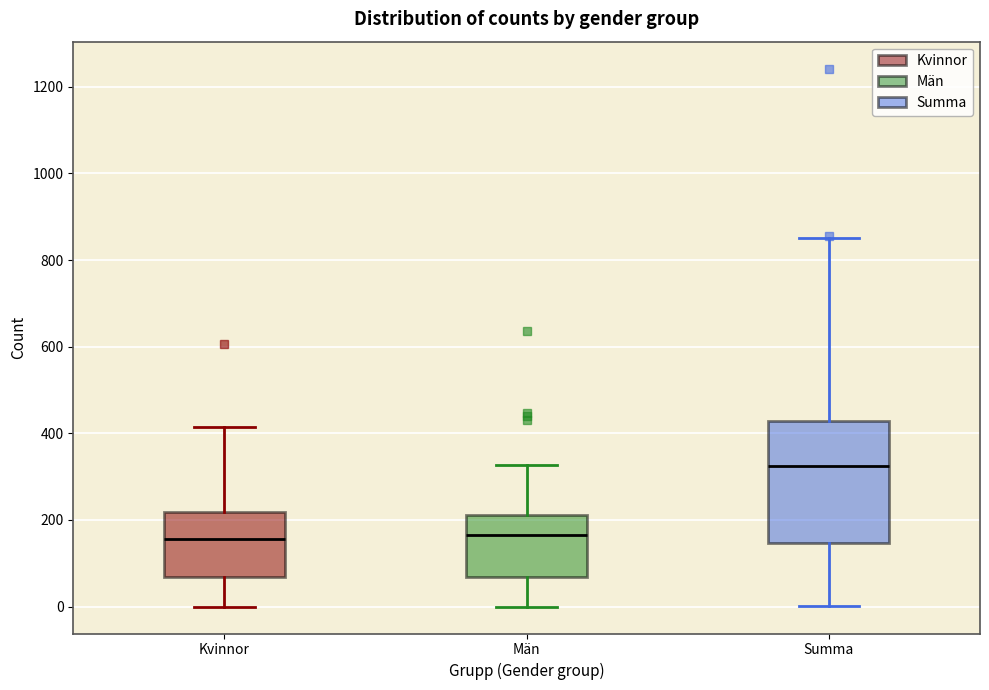

Reading left to right, transcribe this box plot: for each box, give where its median line is, the range the box spans, and where its two whiskers end, as read against the y-axis. The values are not printed on the chart, so give them approximately, as read against the axis.

Kvinnor: median 160, box 60 to 220, whiskers 0 to 420
Män: median 160, box 60 to 220, whiskers 0 to 320
Summa: median 320, box 140 to 420, whiskers 0 to 860